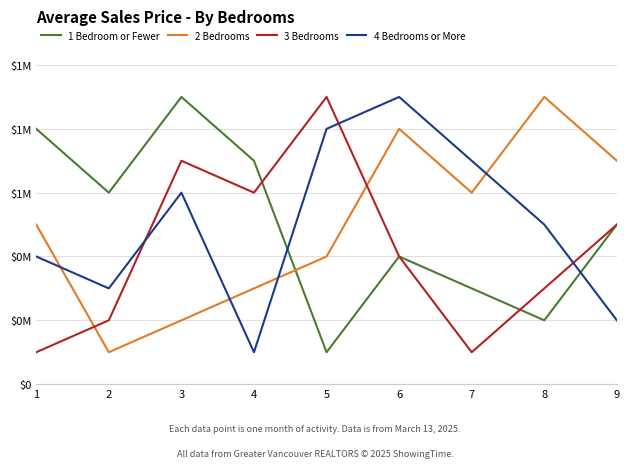

Read the 3 Bedrooms value at 1.

100000